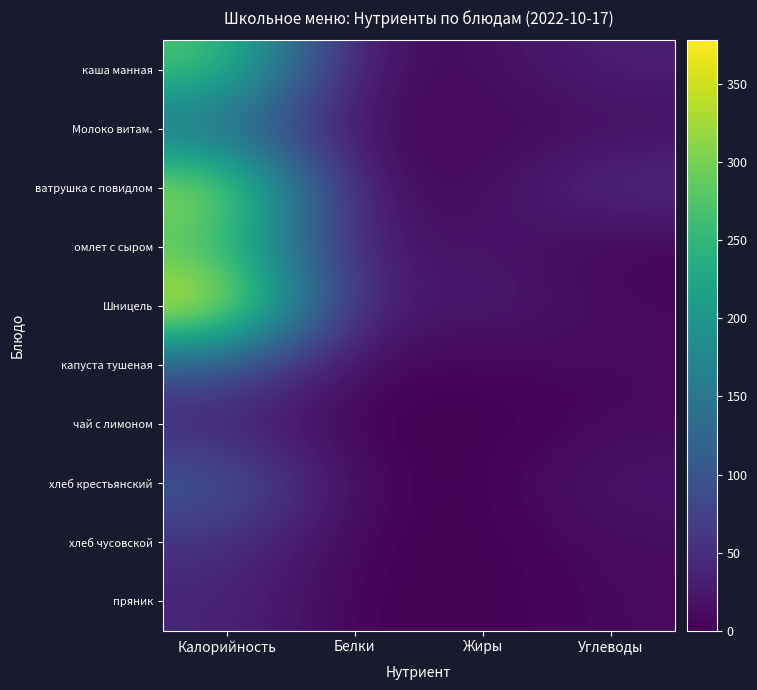

Reading left to right, extract all data points from this chart.

каша манная: Калорийность=279.0	Белки=8.4	Жиры=12.2	Углеводы=34.2
Молоко витам.: Калорийность=130.0	Белки=5.8	Жиры=6.4	Углеводы=11.7
ватрушка с повидлом: Калорийность=336.0	Белки=8.9	Жиры=10.2	Углеводы=52.3
омлет с сыром: Калорийность=270.0	Белки=14.9	Жиры=22.4	Углеводы=2.1
Шницель: Калорийность=378.0	Белки=17.6	Жиры=30.6	Углеводы=9.2
капуста тушеная: Калорийность=103.0	Белки=4.7	Жиры=5.5	Углеводы=9.2
чай с лимоном: Калорийность=36.0	Белки=0.1	Жиры=0.0	Углеводы=9.2
хлеб крестьянский: Калорийность=112.0	Белки=3.9	Жиры=0.6	Углеводы=24.1
хлеб чусовской: Калорийность=55.0	Белки=1.9	Жиры=0.3	Углеводы=11.8
пряник: Калорийность=41.0	Белки=1.0	Жиры=0.9	Углеводы=9.7